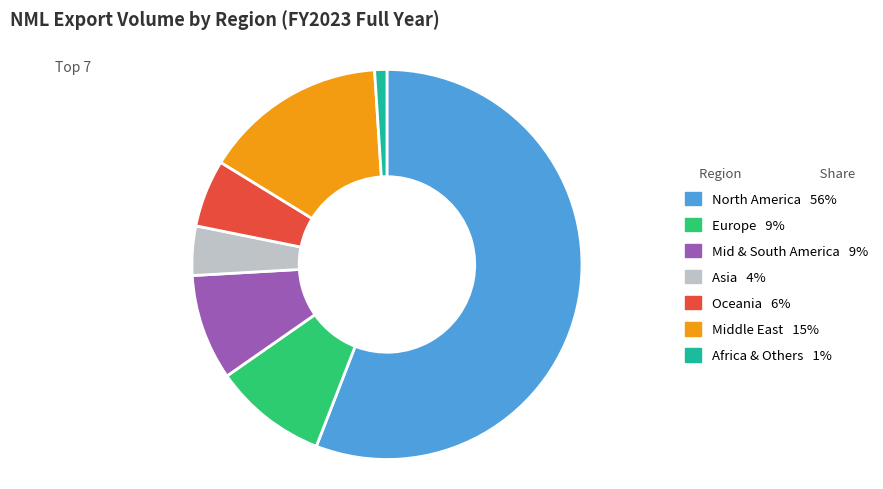

Approximately how many times larger is the value at Europe compared to North America?

0.2